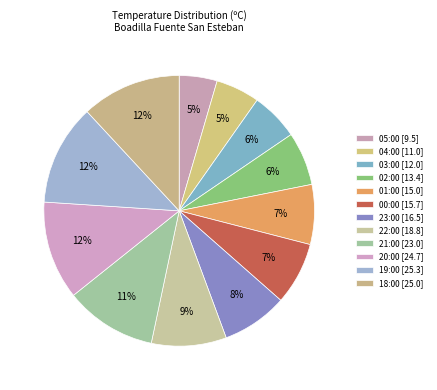

How many slices are in this pie chart?

12